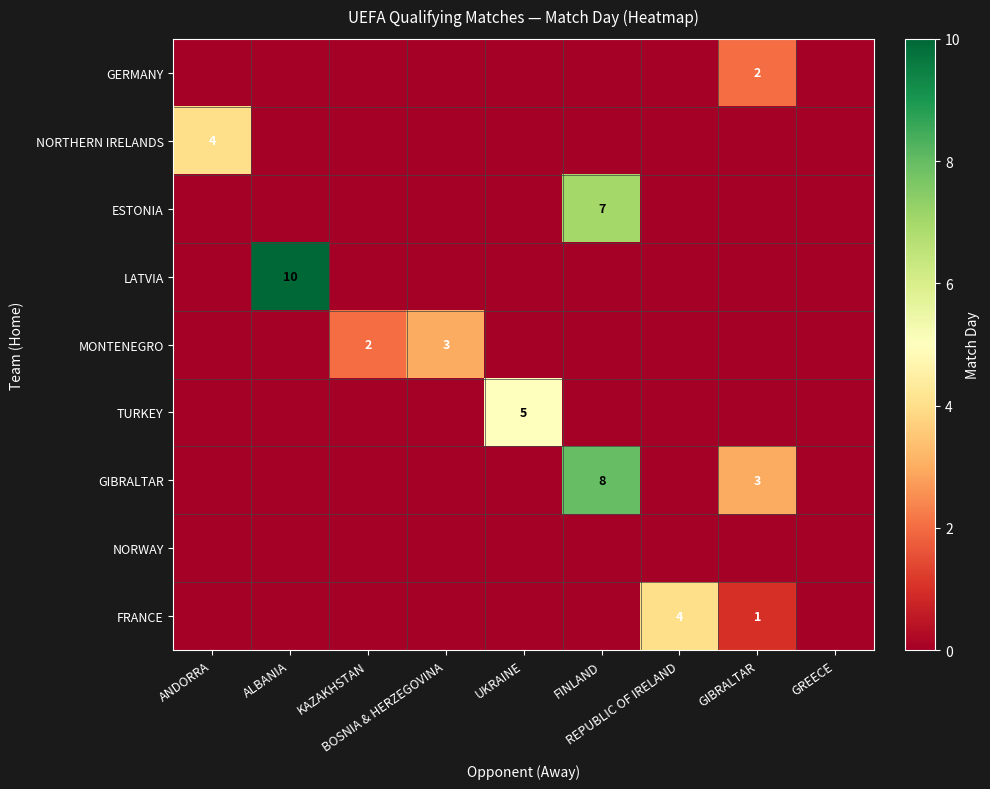

The value of MONTENEGRO at UKRAINE is 0. True or false?

True